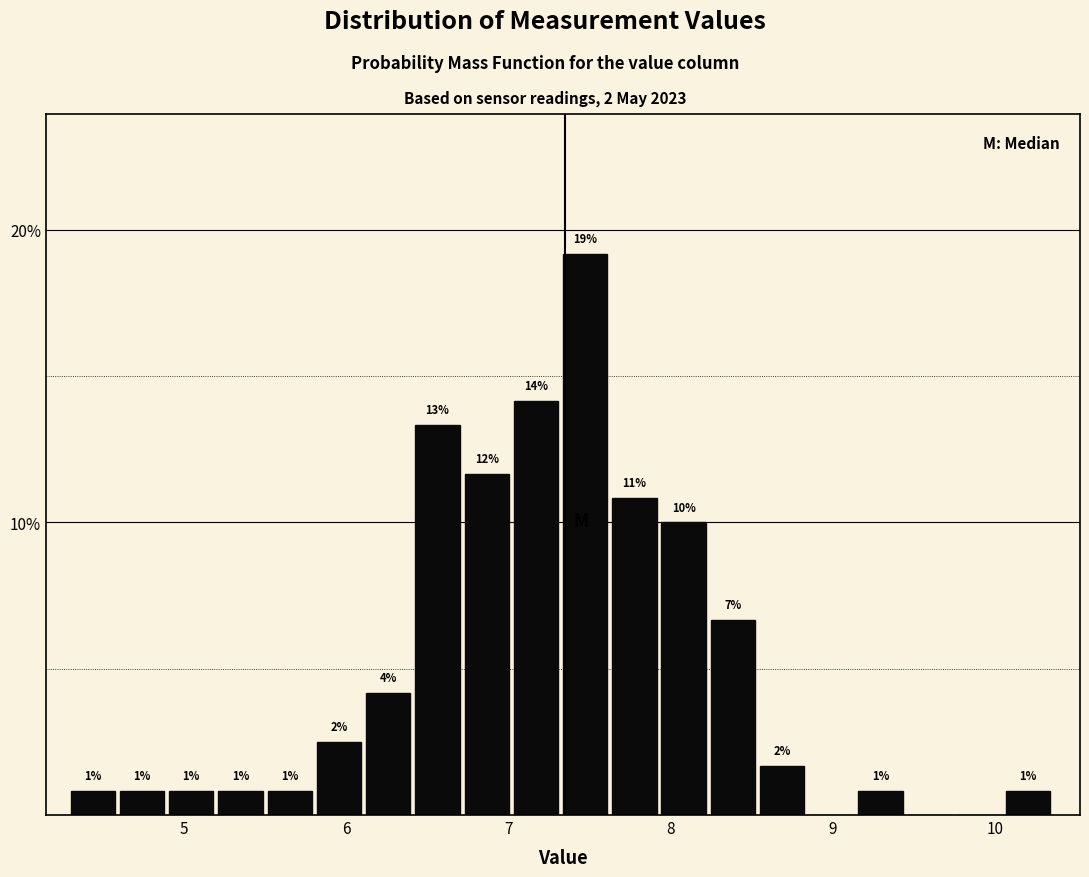

Read against the x-axis, roughly where is the centre of the tallest bar?

7.5